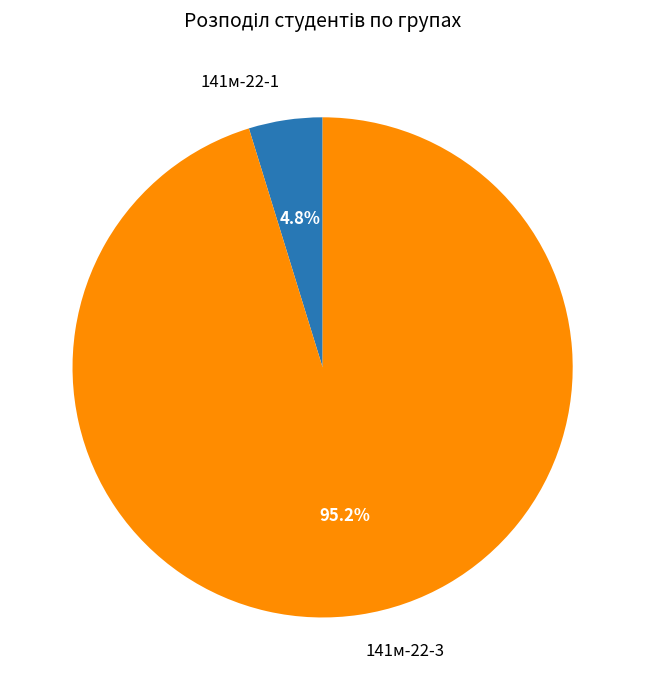

Combined, what portion of the pie is 141м-22-3 and 141м-22-1?

100.0%